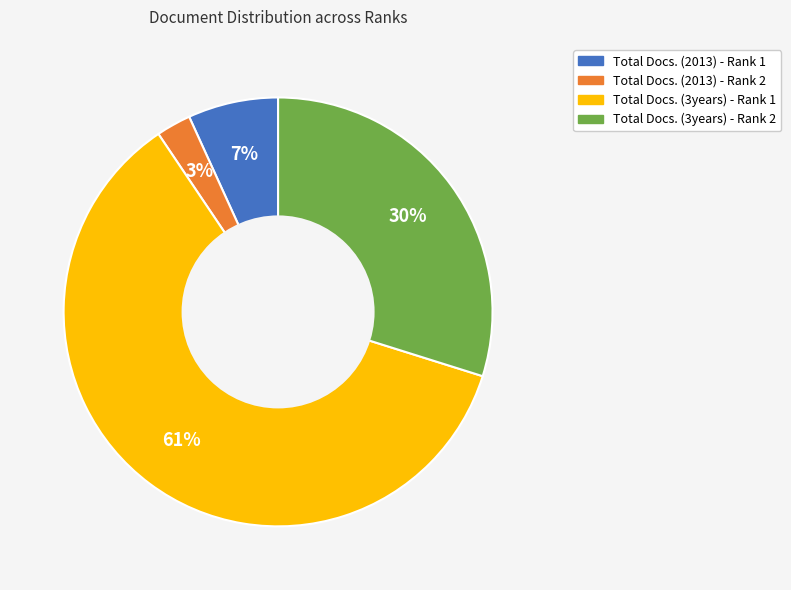

True or false: Total Docs. (3years) - Rank 2 accounts for 35% of the total.

False